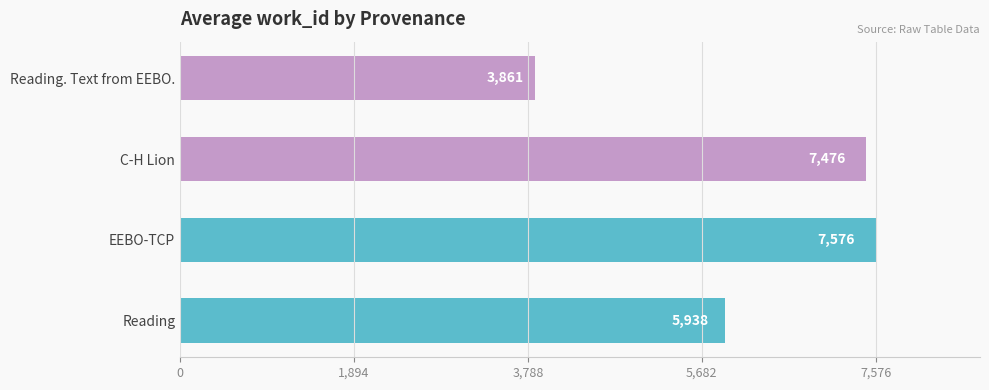

How many bars are there in total?

4